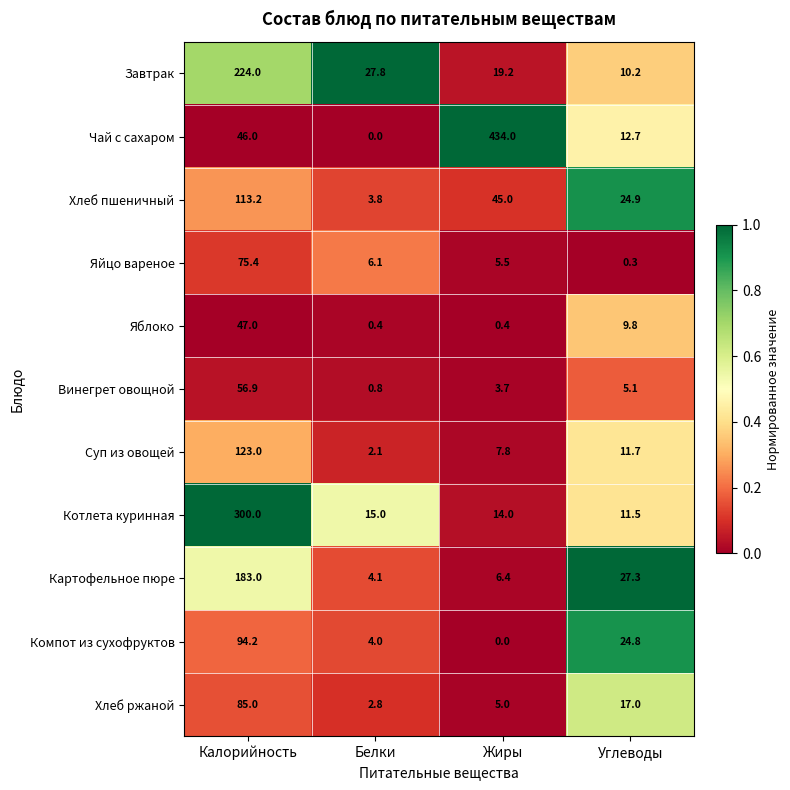

The value of Компот из сухофруктов at Углеводы is 11.3. True or false?

False